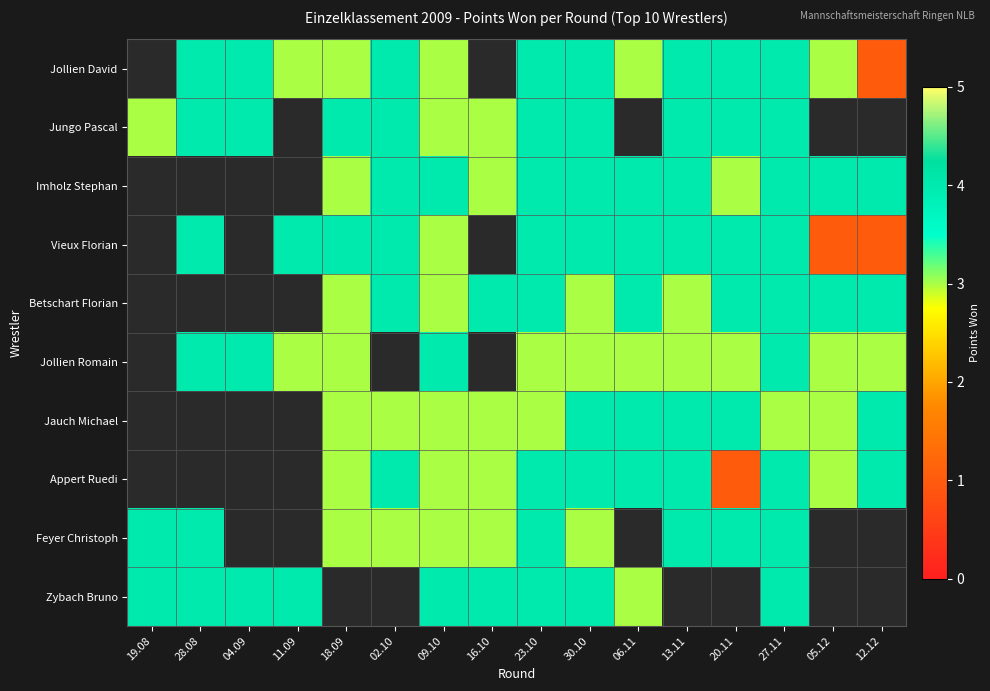

What is the spread (max minus min) of values at 11.09?

1.0